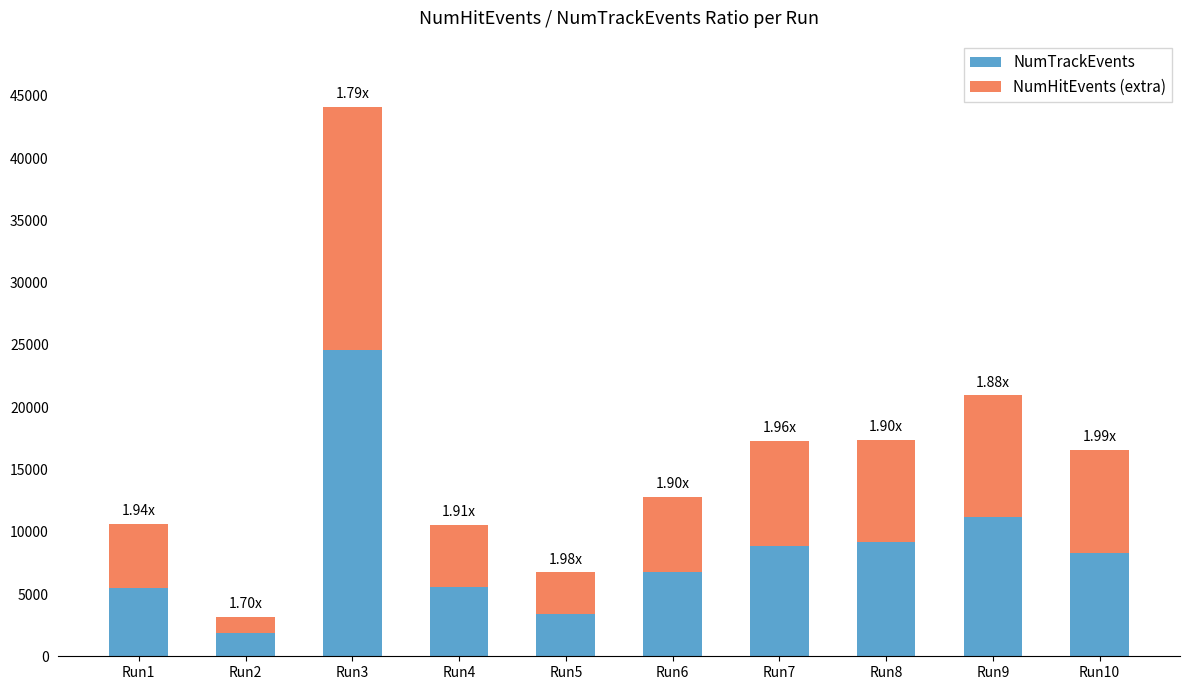

What are all the series names shown in the legend?

NumTrackEvents, NumHitEvents (extra)